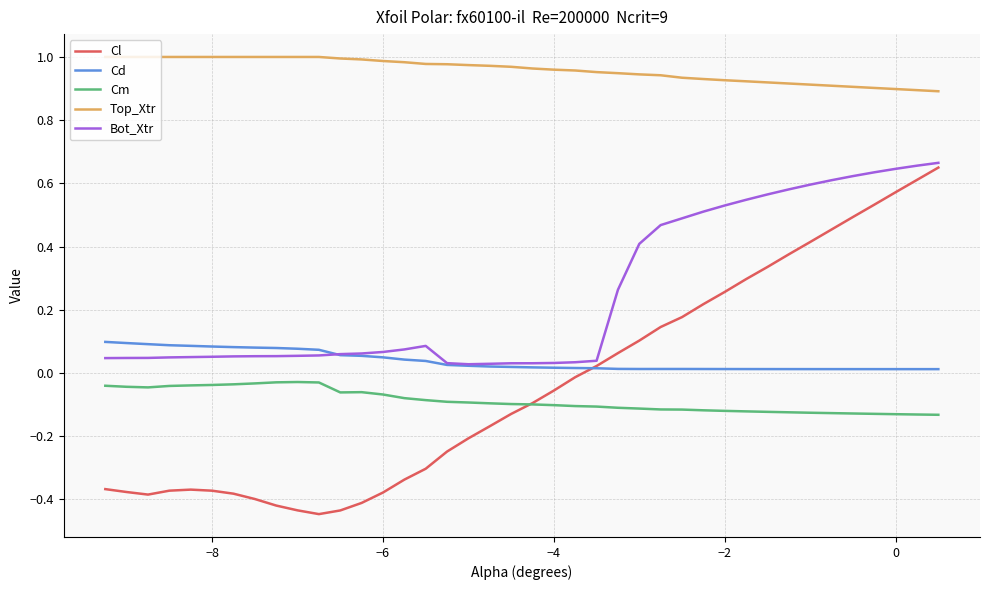

True or false: Cm and Bot_Xtr cross at least once.

False